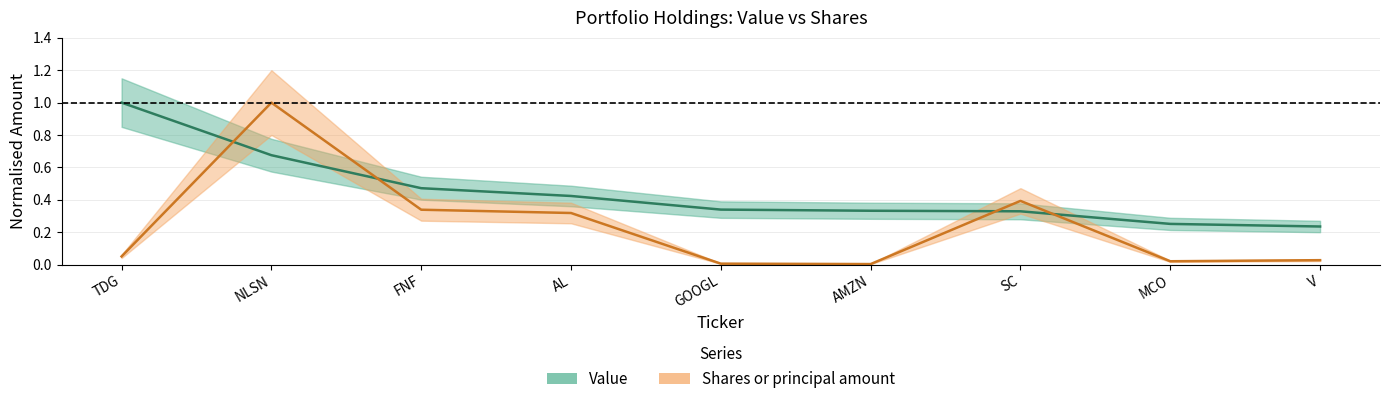

What is the sum of the Value values at GOOGL and V?

0.6